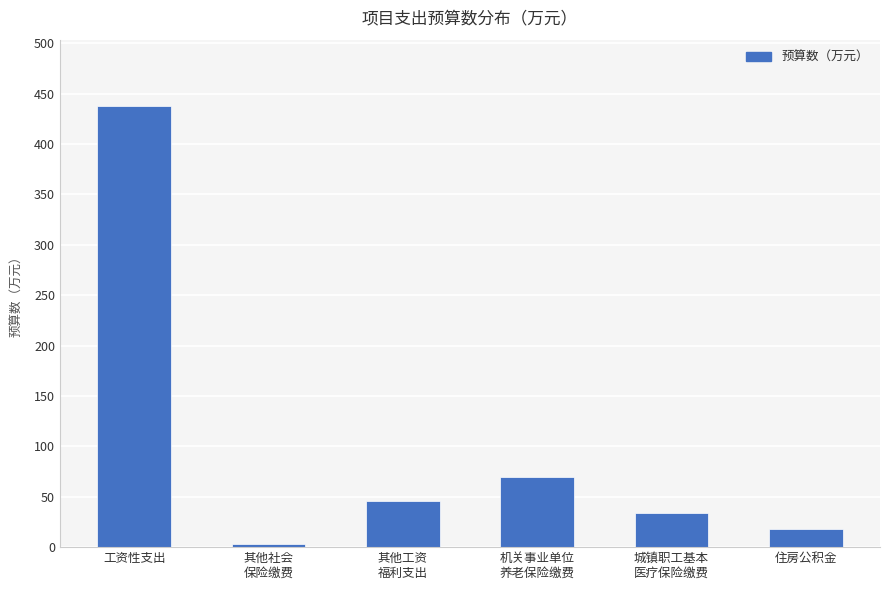

Rank the categories by value from highest to lowest.

工资性支出, 机关事业单位
养老保险缴费, 其他工资
福利支出, 城镇职工基本
医疗保险缴费, 住房公积金, 其他社会
保险缴费